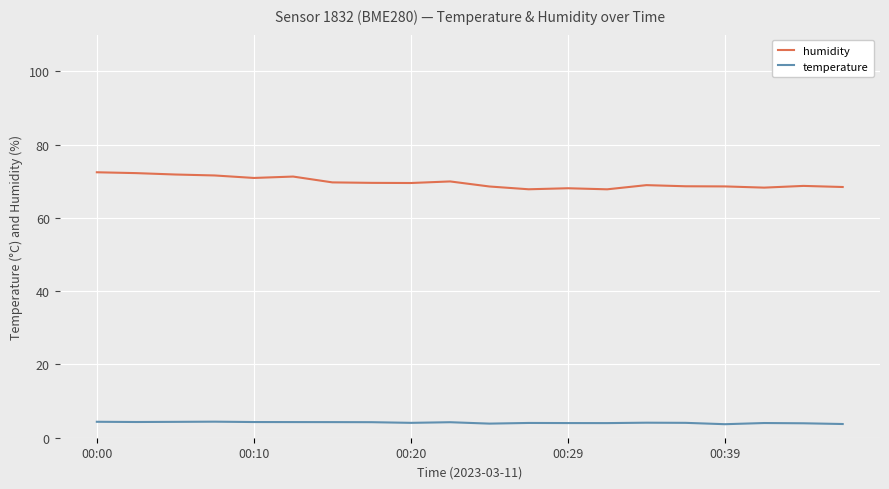

True or false: humidity and temperature intersect in this chart.

False